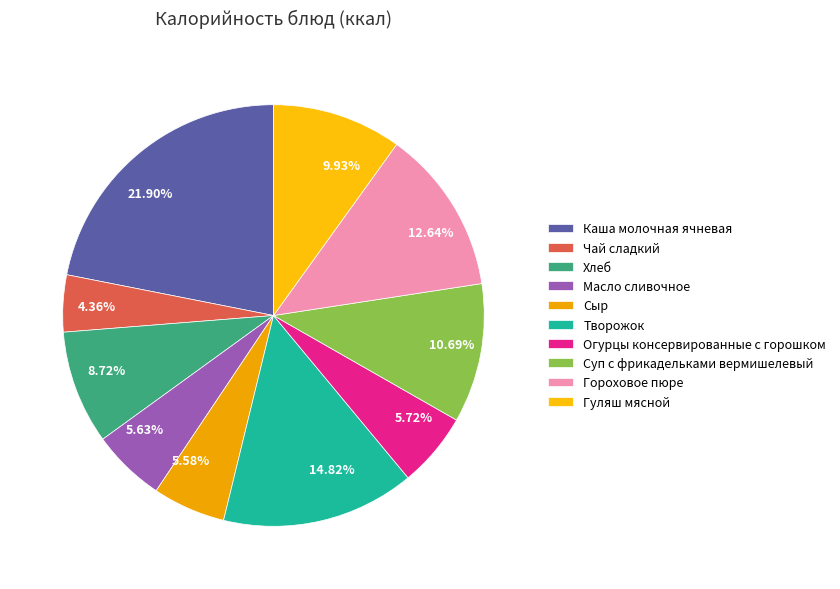

Is there a majority slice in this chart?

No